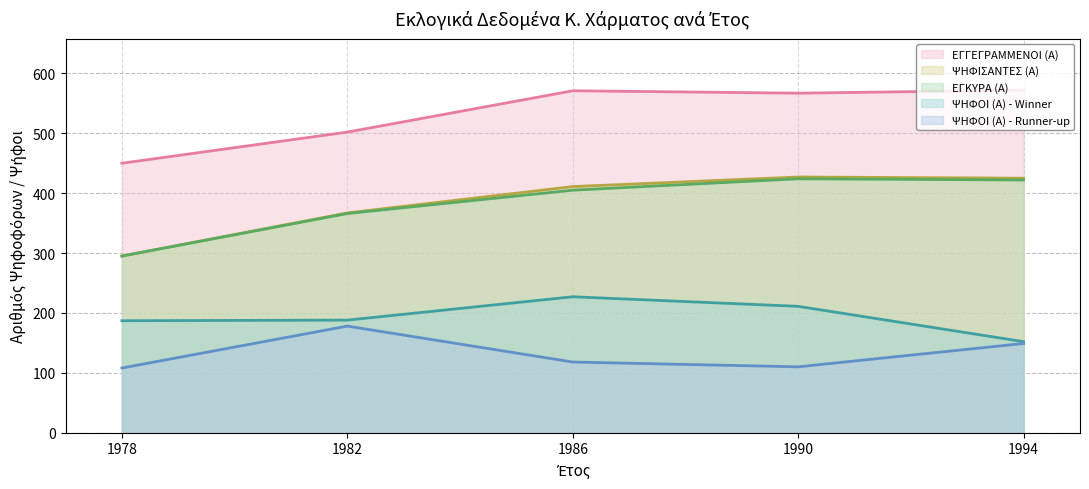

What is the sum of the ΕΓΓΕΓΡΑΜΜΕΝΟΙ (Α) values at 1982 and 1986?

1073